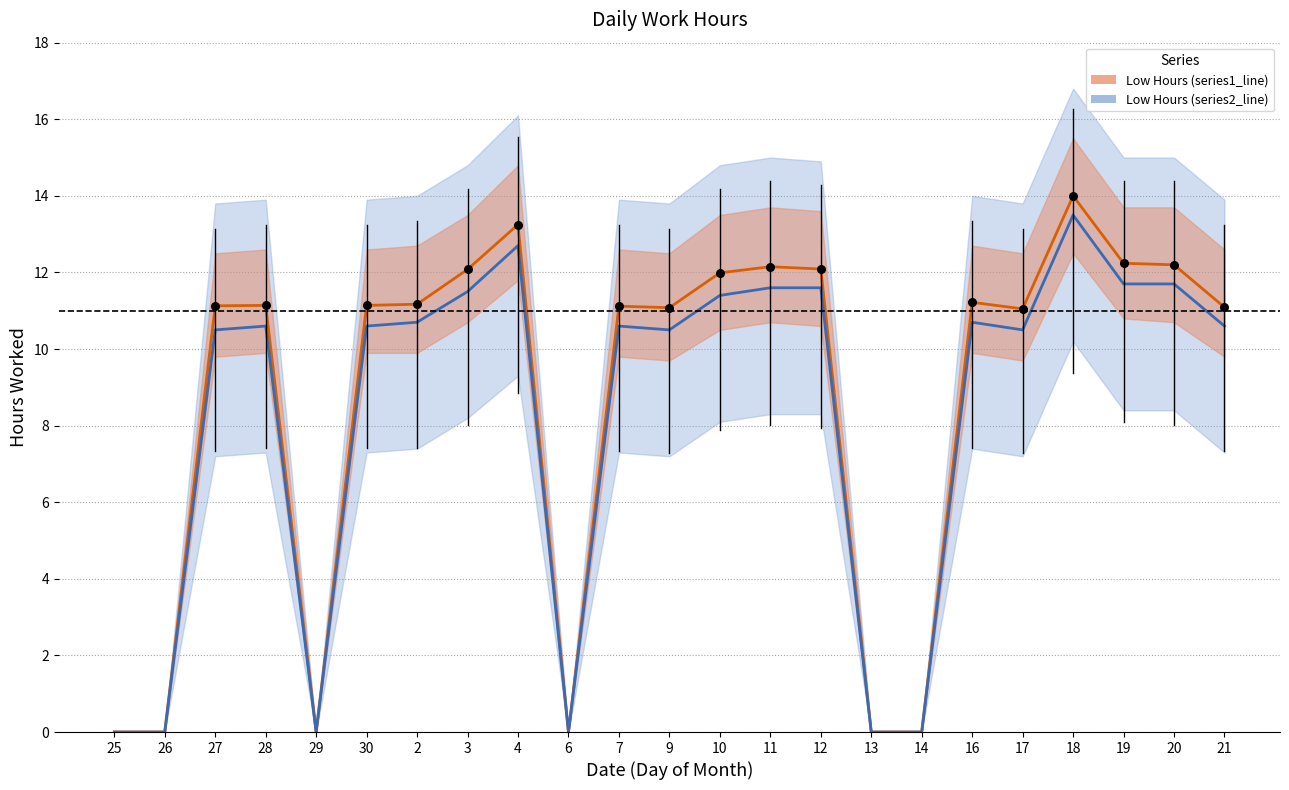

What are all the series names shown in the legend?

Low Hours (series1_line), Low Hours (series2_line)